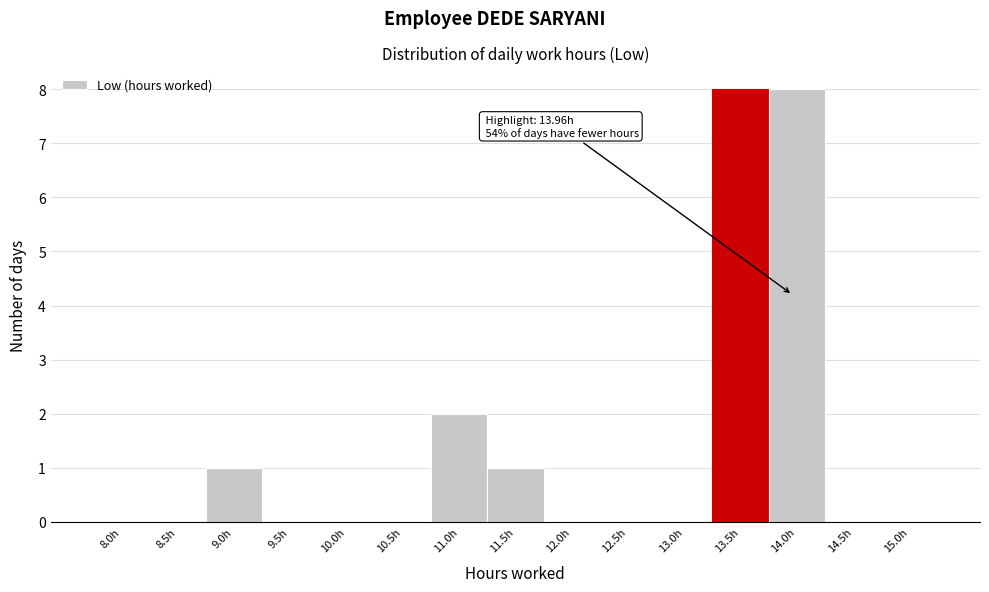

Reading left to right, extract all data points from this chart.

8.0h=0	8.5h=0	9.0h=1	9.5h=0	10.0h=0	10.5h=0	11.0h=2	11.5h=1	12.0h=0	12.5h=0	13.0h=0	13.5h=8	14.0h=8	14.5h=0	15.0h=0